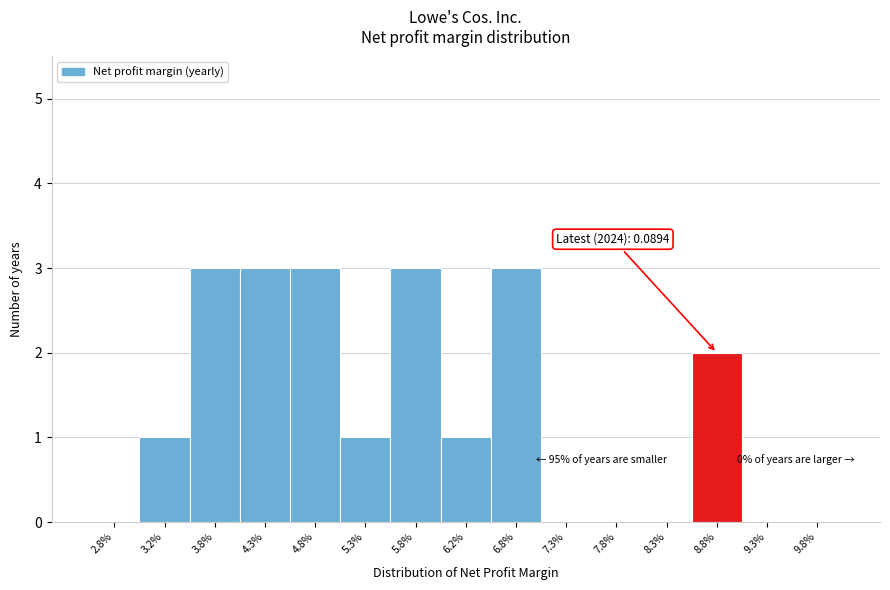

Reading left to right, transcribe all the data shown in this chart.

2.8%=0	3.2%=1	3.8%=3	4.3%=3	4.8%=3	5.3%=1	5.8%=3	6.2%=1	6.8%=3	7.3%=0	7.8%=0	8.3%=0	8.8%=2	9.3%=0	9.8%=0